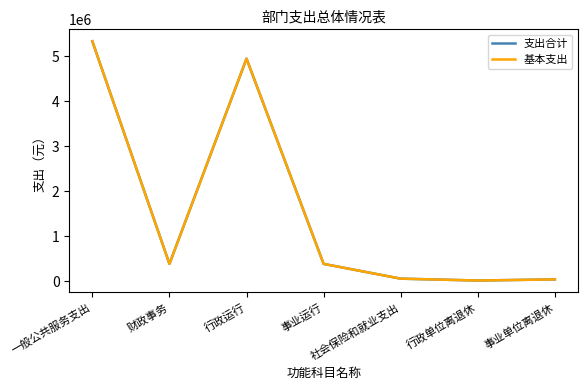

Between 一般公共服务支出 and 事业运行, which series saw the biggest shift?

支出合计